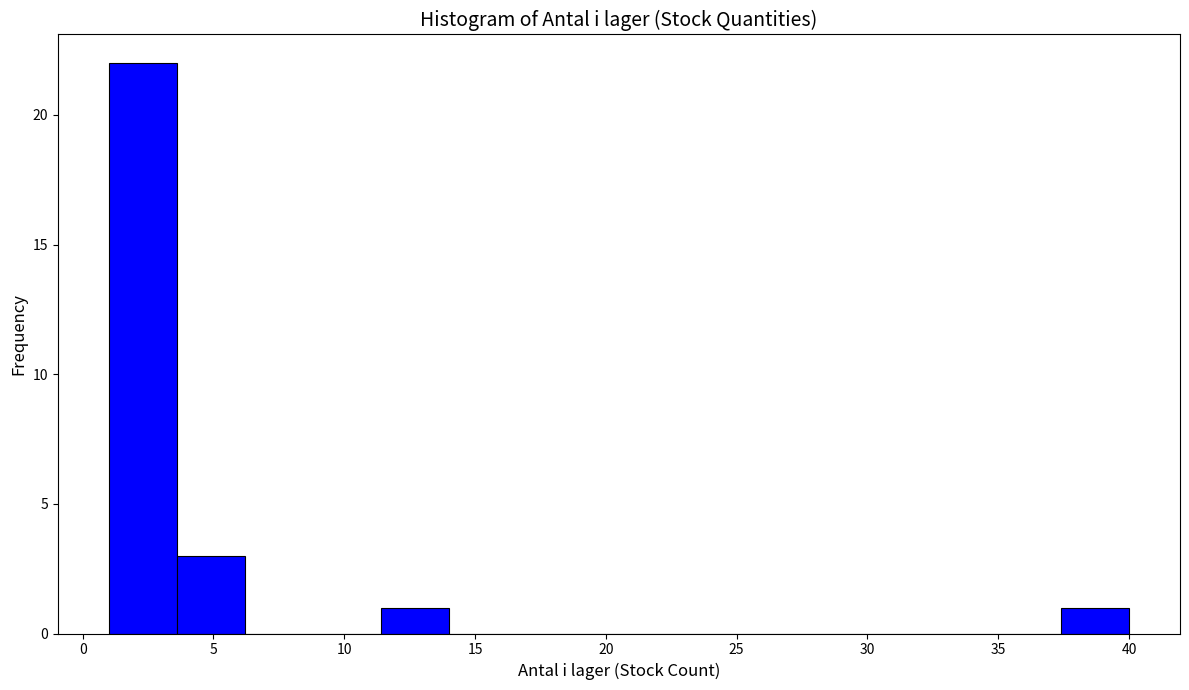

Over which range of the x-axis is the bar tallest?

1.0 to 3.6